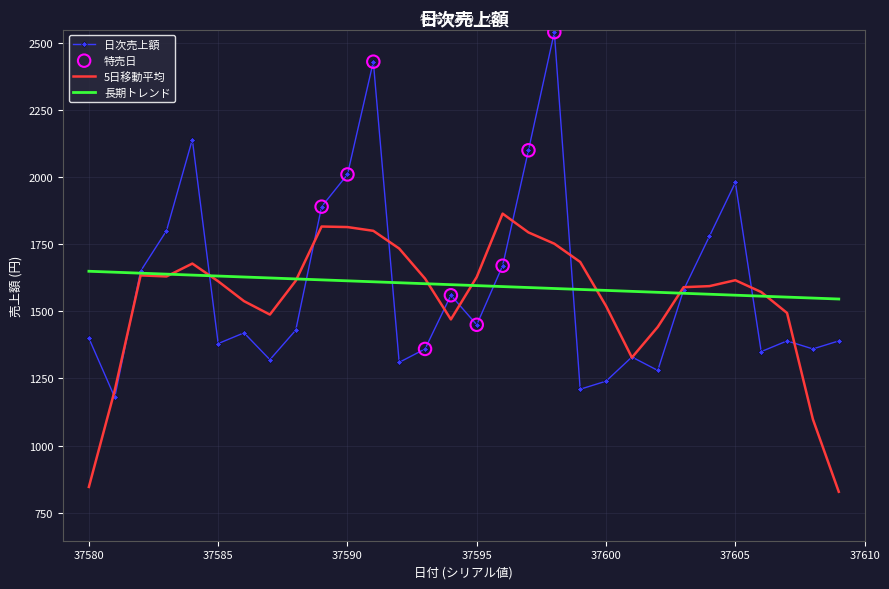

Which series has the largest range (max minus min)?

日次売上額